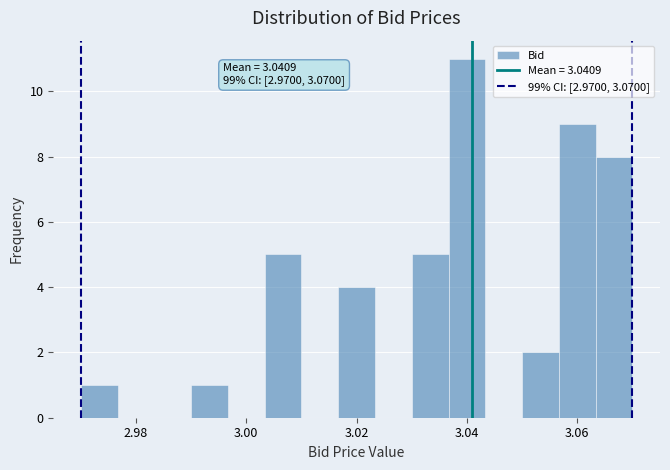

Read against the x-axis, roughly where is the centre of the tallest bar?

3.040